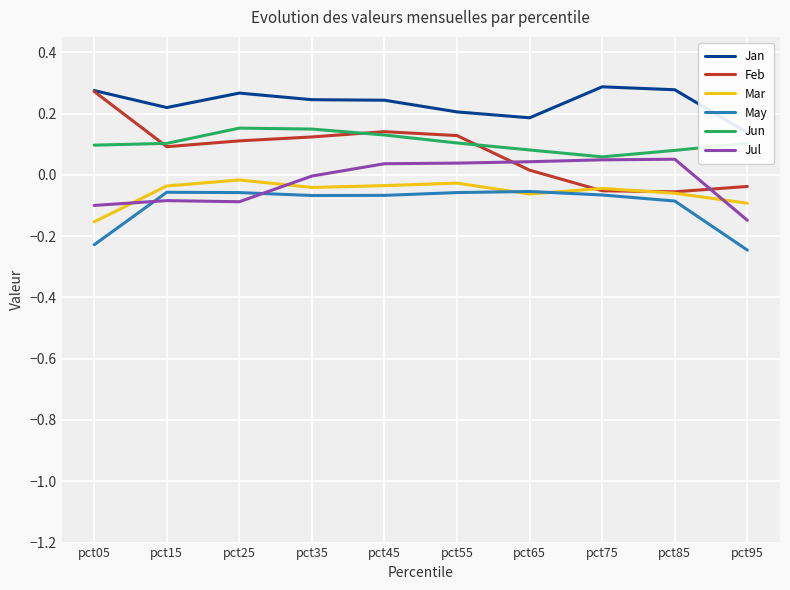

Is it true that Mar equals -0.0 at pct65?

False